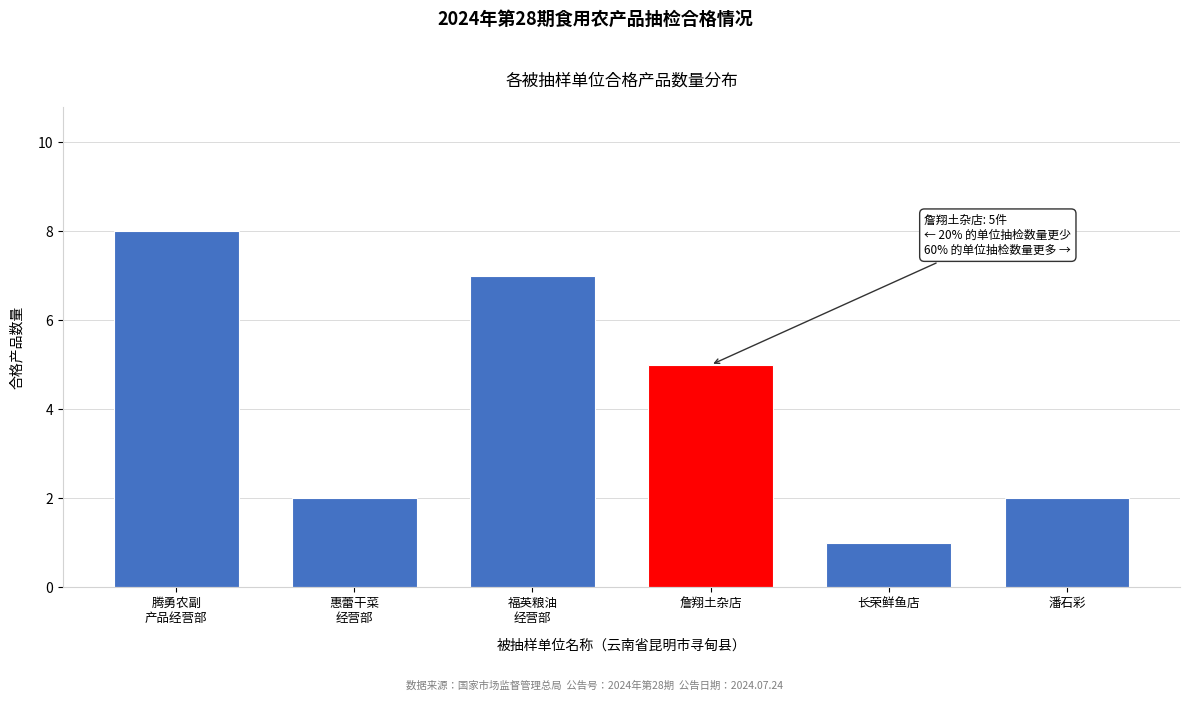

Reading left to right, list all the values displayed in this chart.

8	2	7	5	1	2